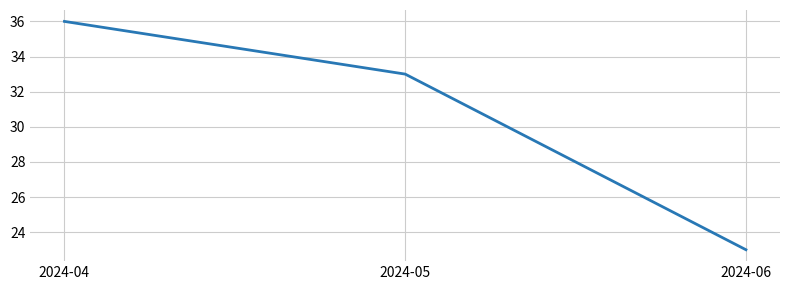

What is the minimum value shown in the chart?

23